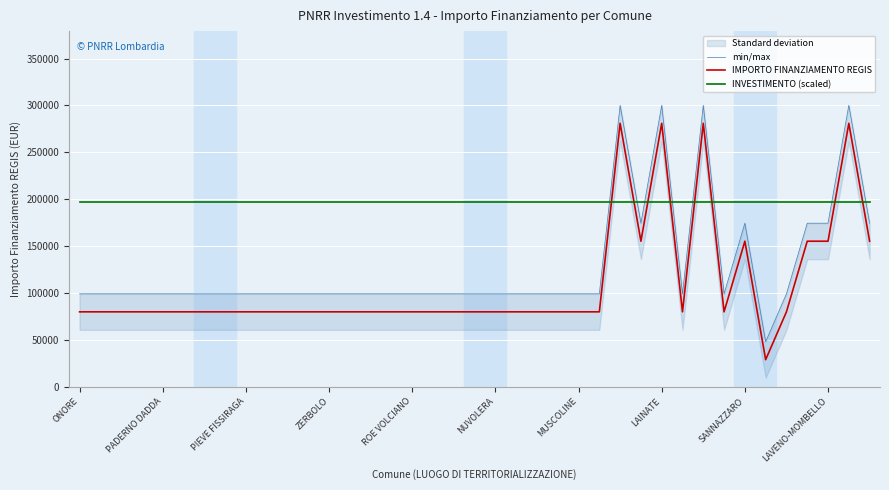

What is the value of the IMPORTO FINANZIAMENTO REGIS point at the 8th from the left?

79922.0